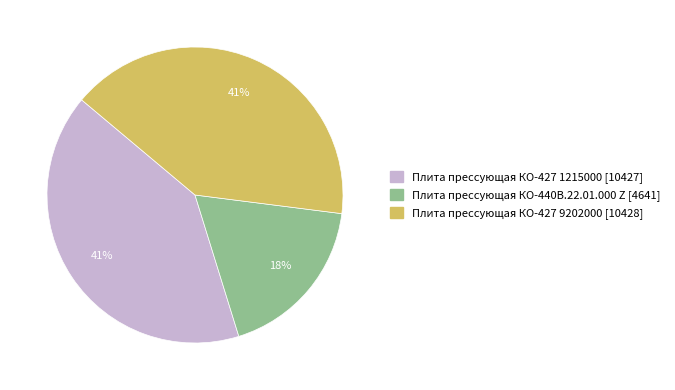

How many slices are in this pie chart?

3